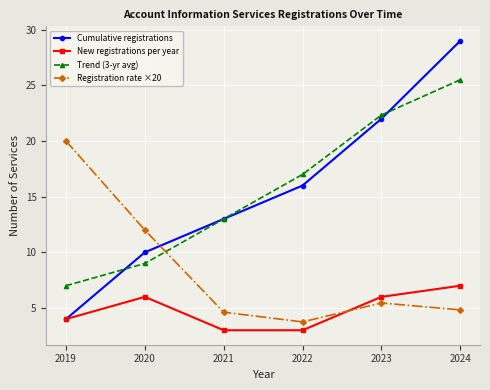

What is the value of the Registration rate ×20 point at the 4th from the left?

3.8